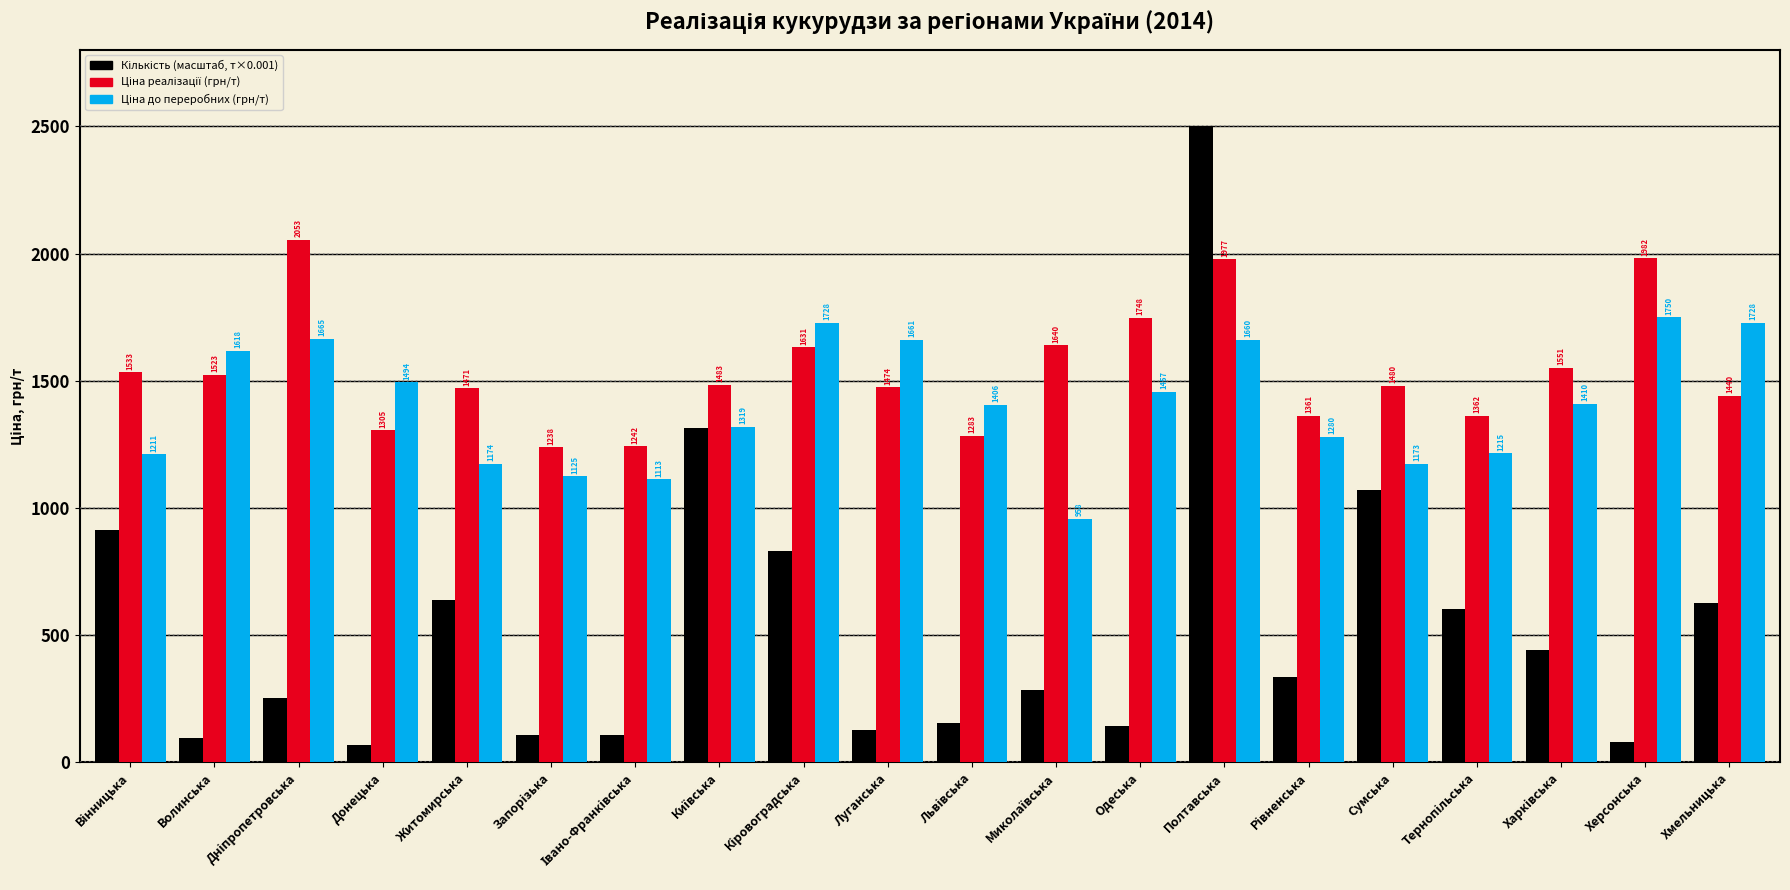

What is the greatest value displayed?

2500.0